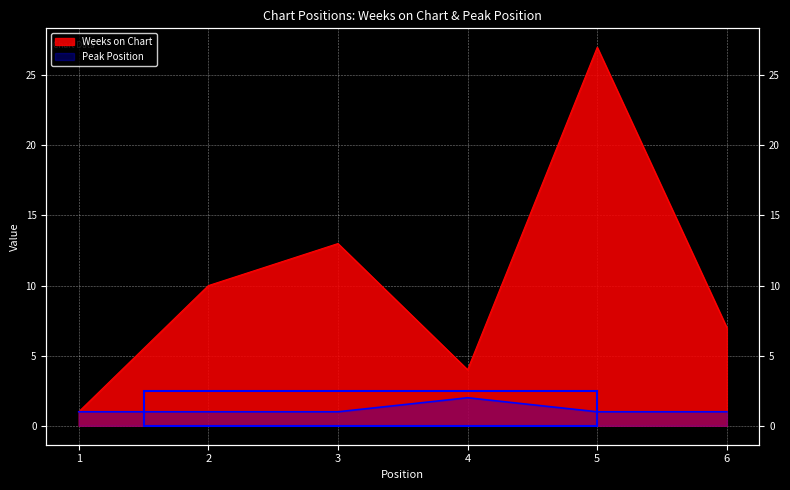

What is the average value of the Weeks on Chart series?

10